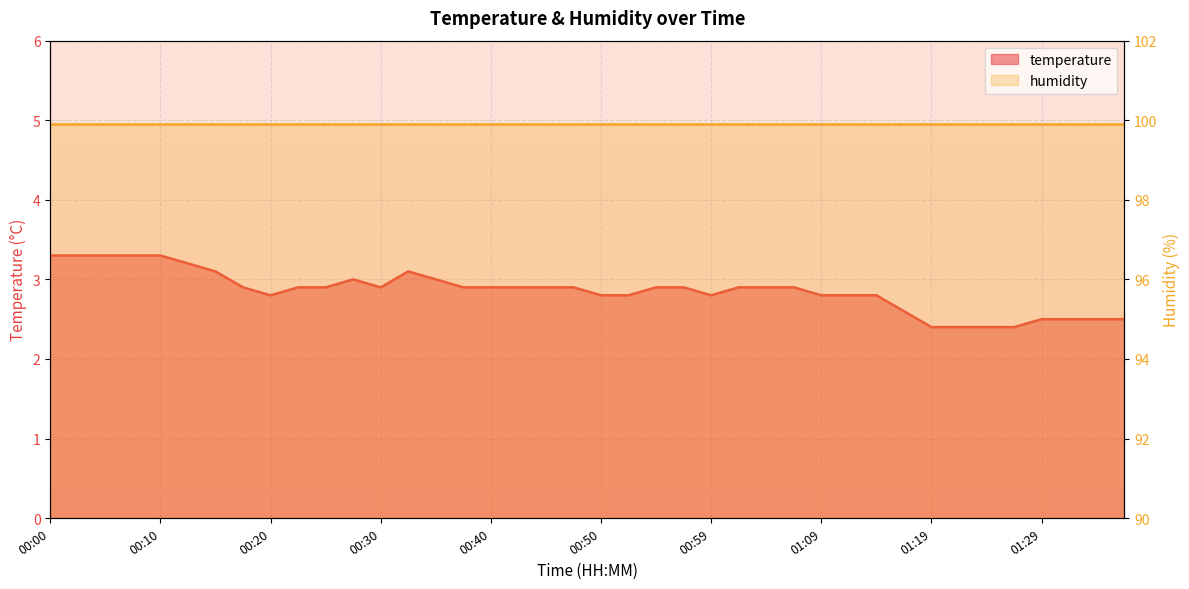

What is the difference between the values at 00:45 and 01:14?

0.1